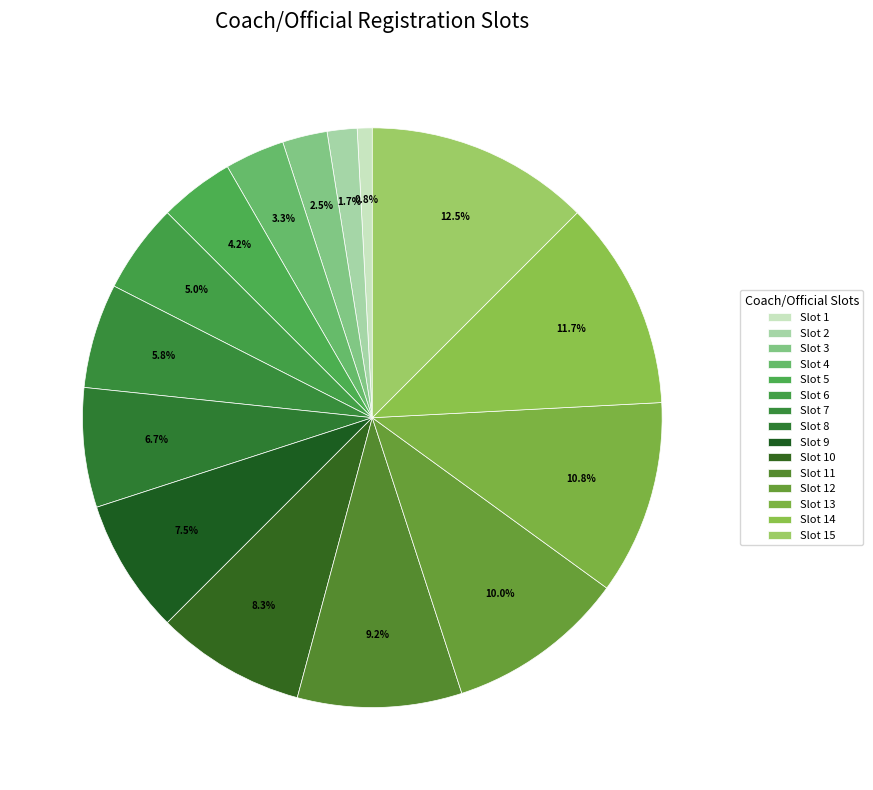

Which slice is the largest?

15